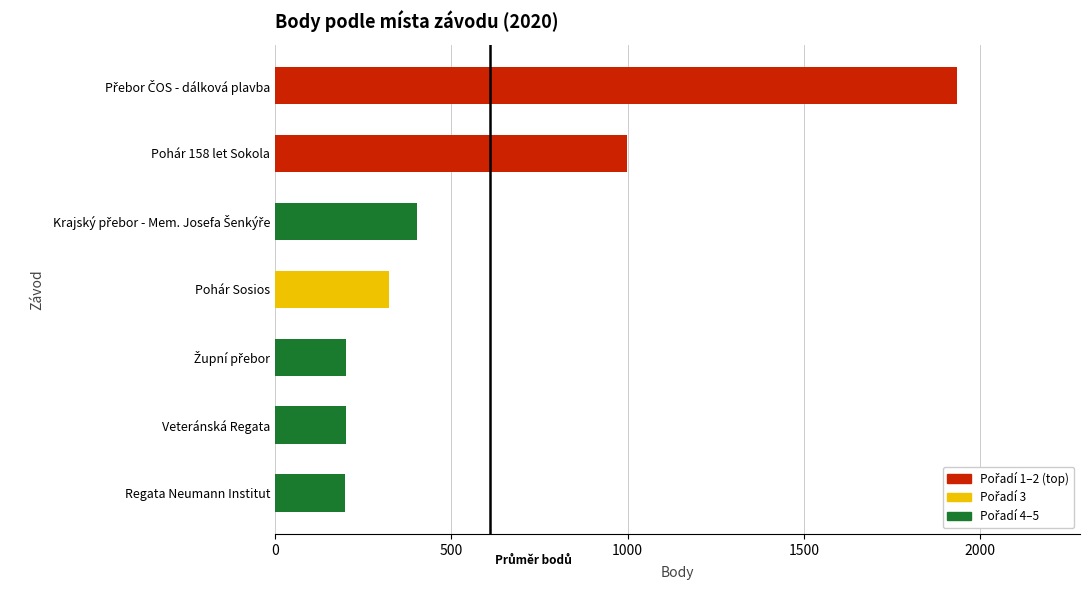

What is the value of the 2nd bar from the top?

998